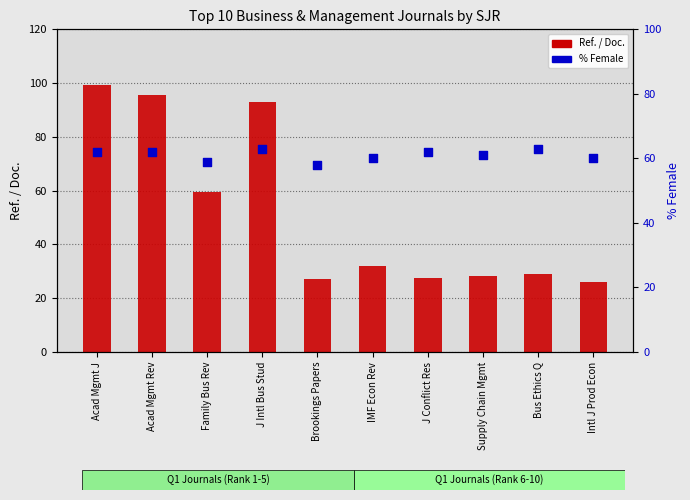

Which series has the largest total across all categories?

% Female